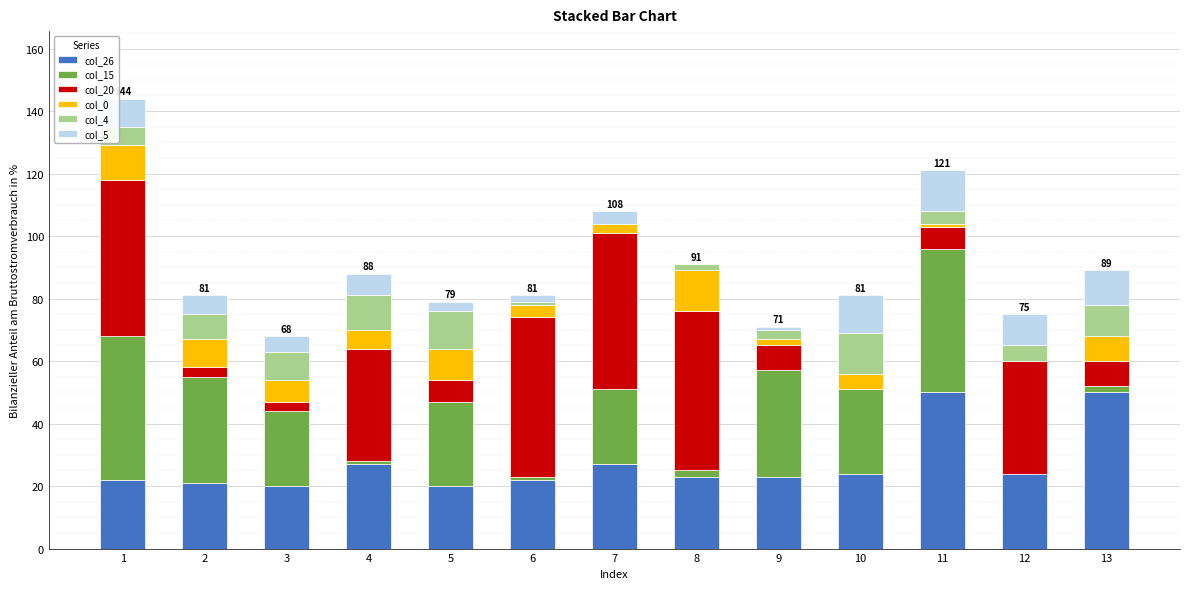

The col_26 series shows 17 at 13. True or false?

False